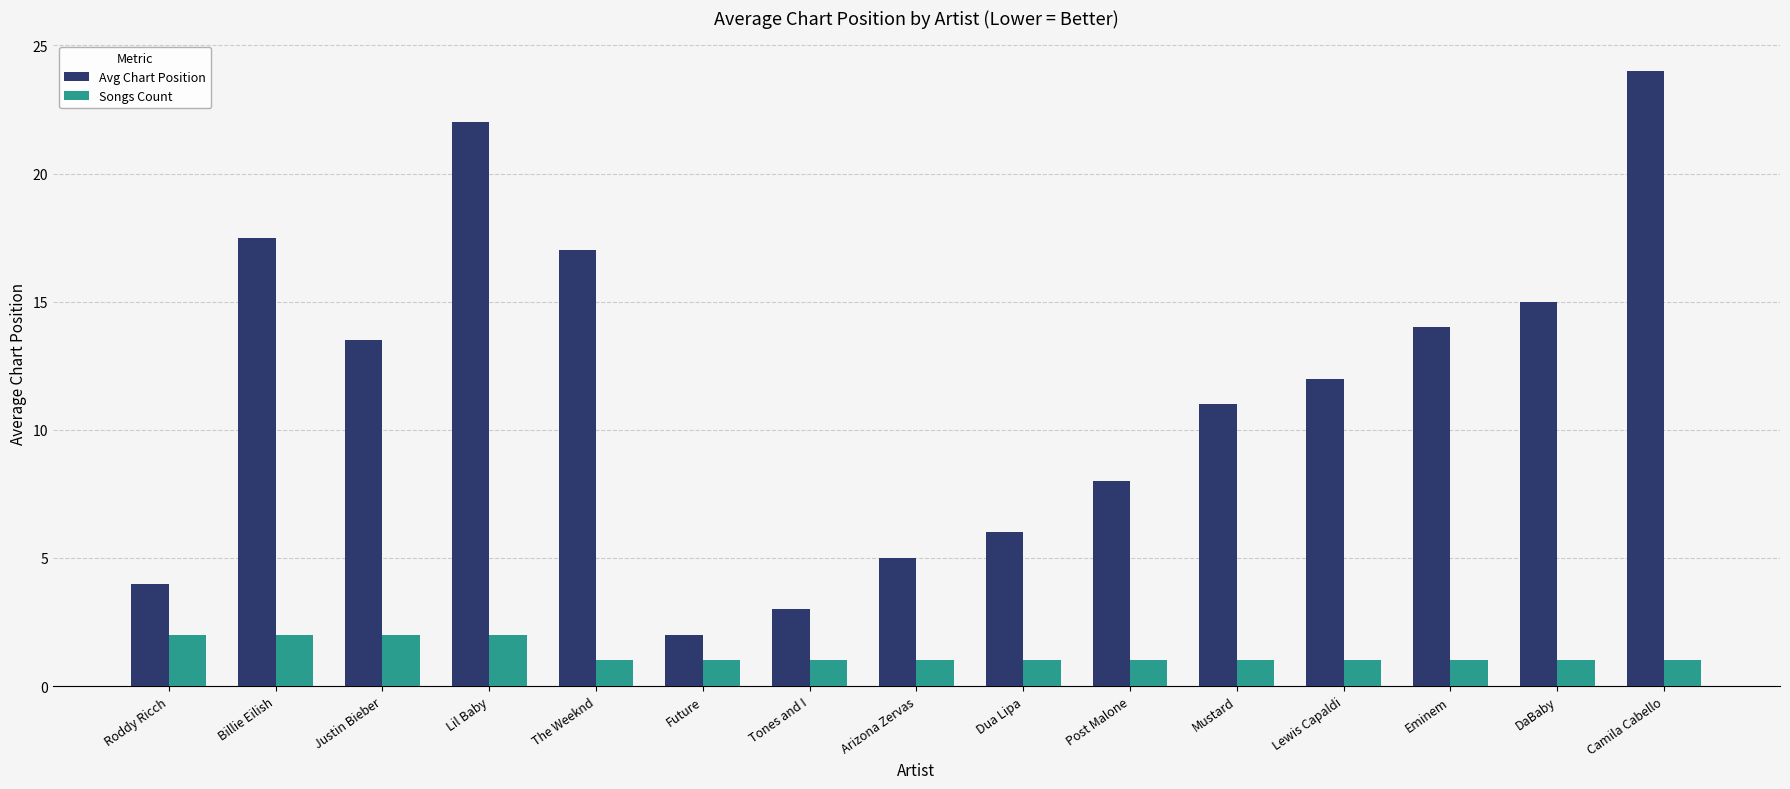

Which label corresponds to the largest value in the chart?

Camila Cabello